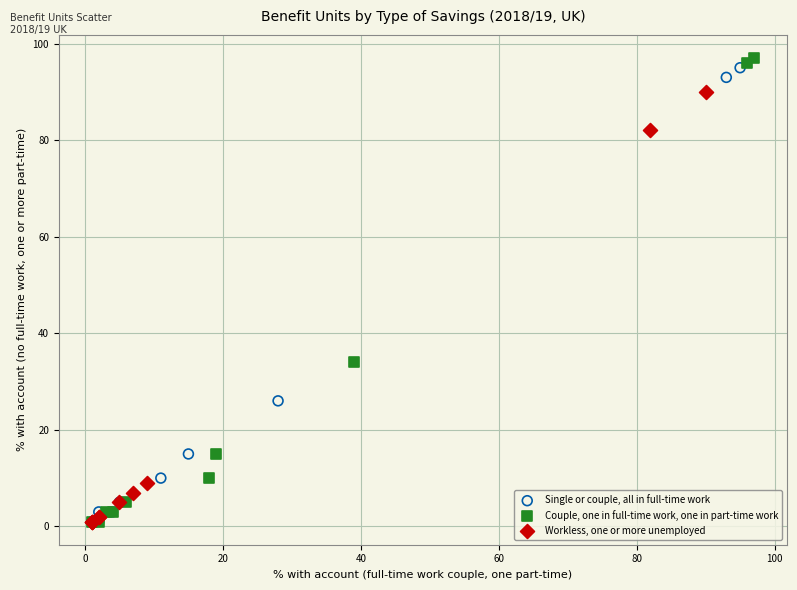

Which series has the largest Y range (max minus min)?

Couple, one in full-time work, one in part-time work